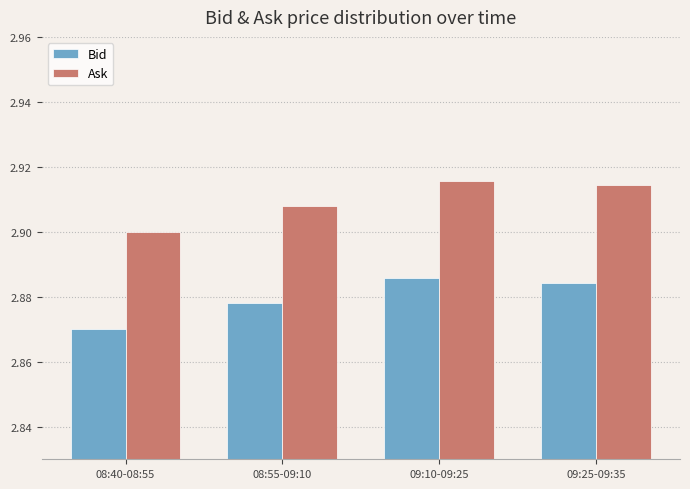

The value of Bid at 08:55-09:10 is 4.1. True or false?

False